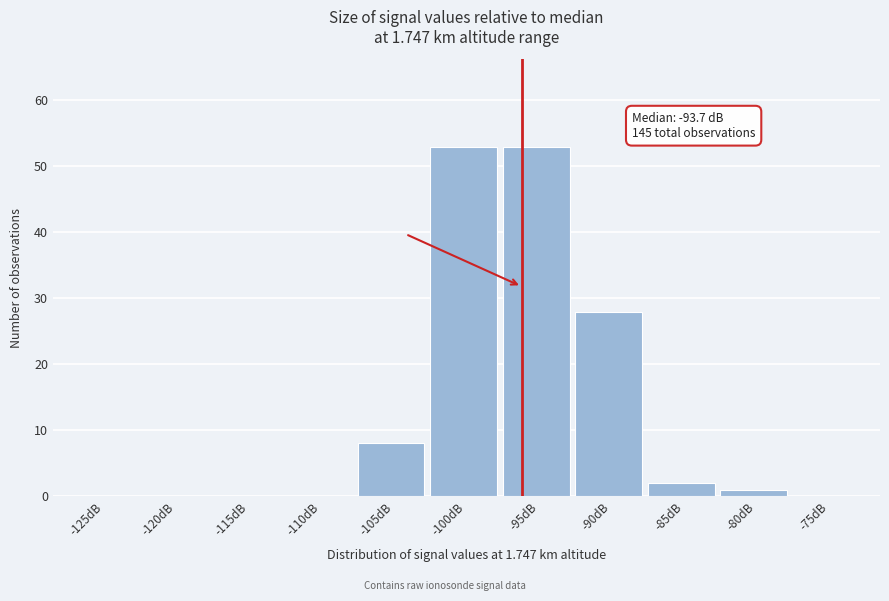

Reading right to left, list all the values displayed in this chart.

-75dB=0	-80dB=1	-85dB=2	-90dB=28	-95dB=53	-100dB=53	-105dB=8	-110dB=0	-115dB=0	-120dB=0	-125dB=0